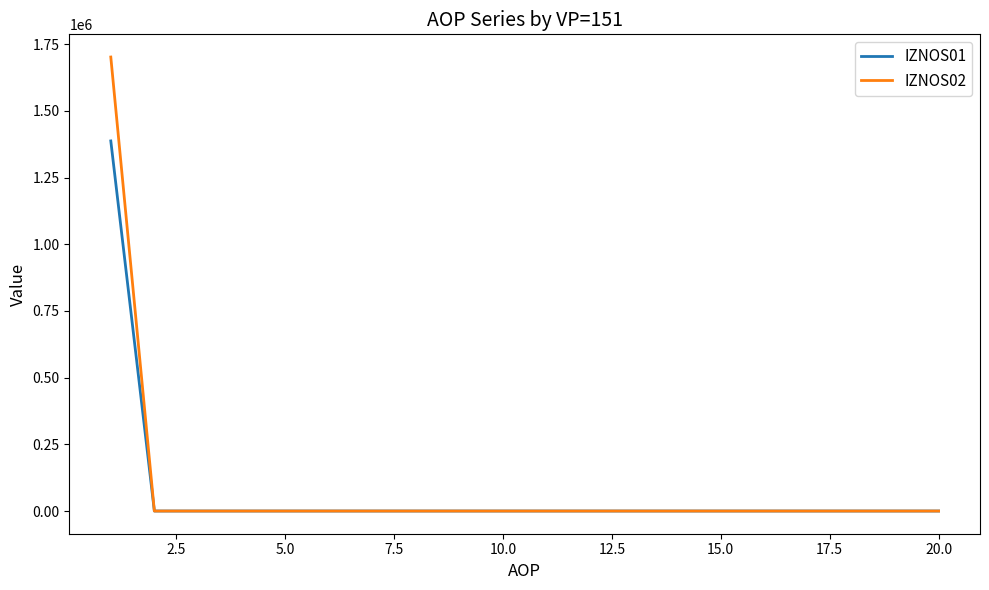

How many distinct data groups are displayed?

2